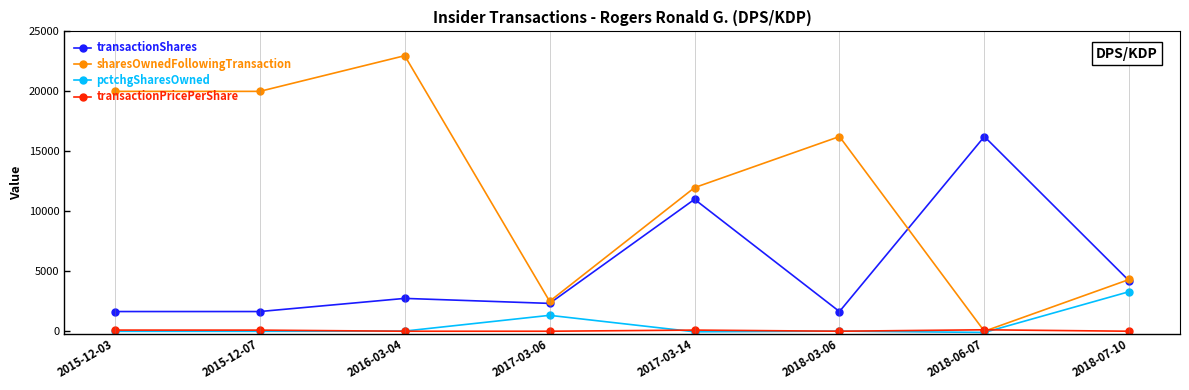

What are all the series names shown in the legend?

transactionShares, sharesOwnedFollowingTransaction, pctchgSharesOwned, transactionPricePerShare